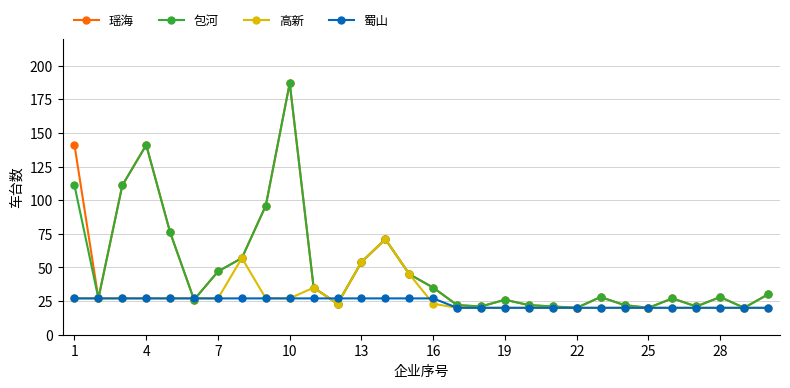

Reading left to right, extract all data points from this chart.

瑶海: 141	27	111	141	76	26	47	57	96	187	35	23	54	71	45	35	22	21	26	22	21	20	28	22	20	27	21	28	20	30
包河: 111	27	111	141	76	26	47	57	96	187	35	23	54	71	45	35	22	21	26	22	21	20	28	22	20	27	21	28	20	30
高新: 27	27	27	27	27	27	27	57	27	27	35	23	54	71	45	23	20	20	20	20	20	20	20	20	20	20	20	20	20	20
蜀山: 27	27	27	27	27	27	27	27	27	27	27	27	27	27	27	27	20	20	20	20	20	20	20	20	20	20	20	20	20	20